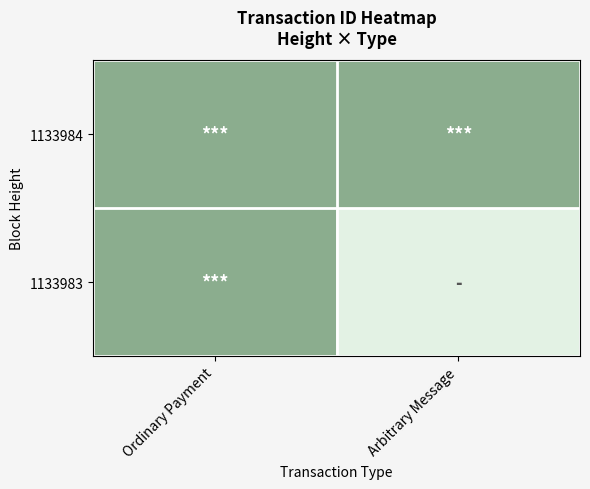

List the series in order of their peak value, lowest first.

1133984, 1133983